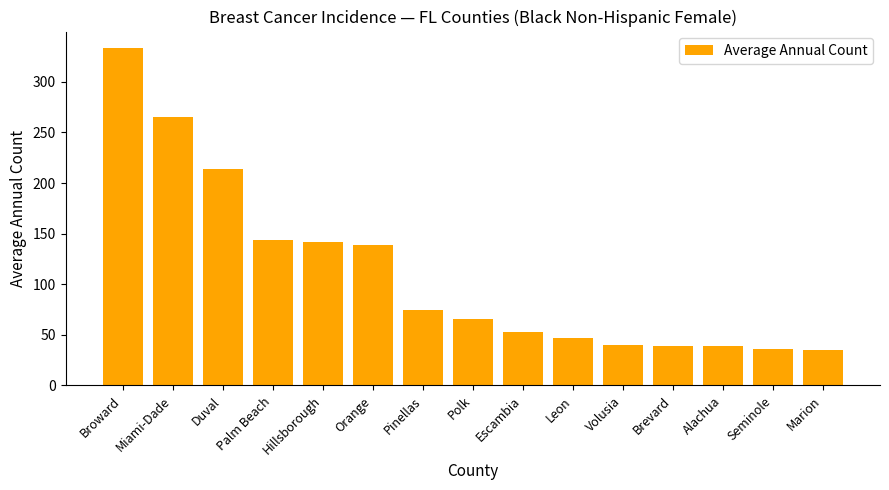

True or false: the data shows 66 at Polk.

True